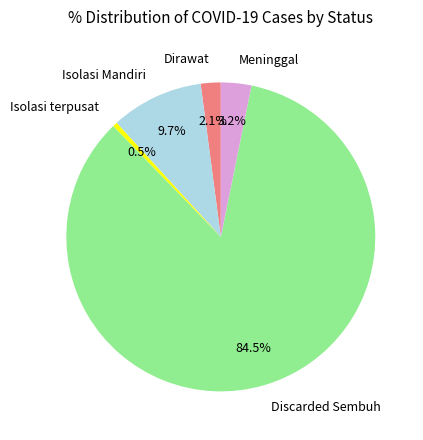

Does any single category account for the majority?

Yes